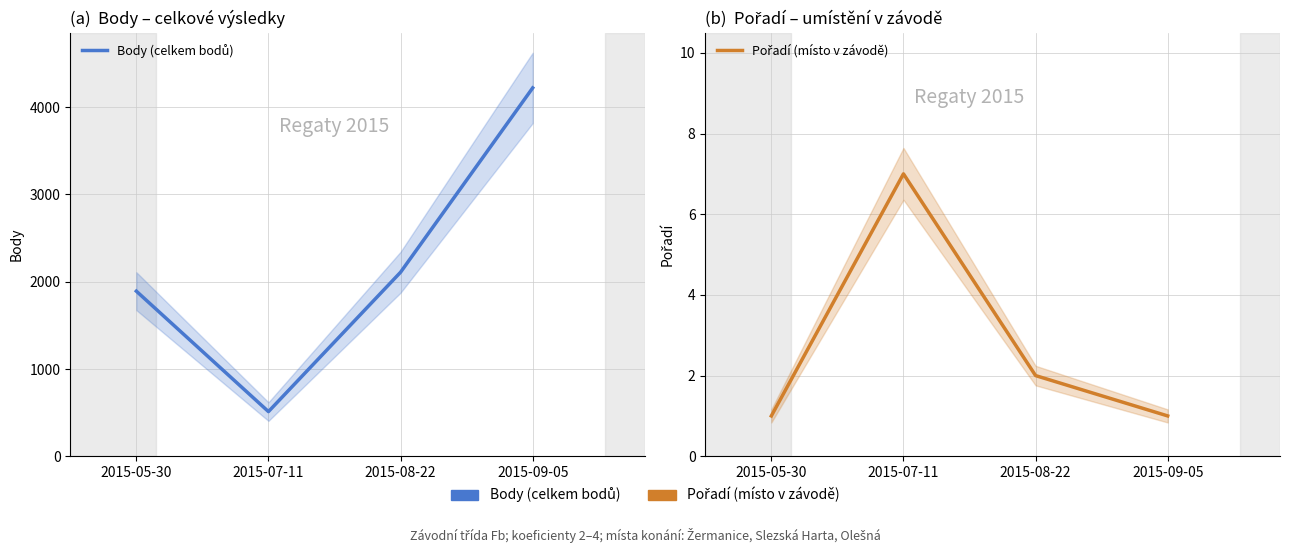

What is the value of the Body (celkem bodů) point at the 4th from the left?

4221